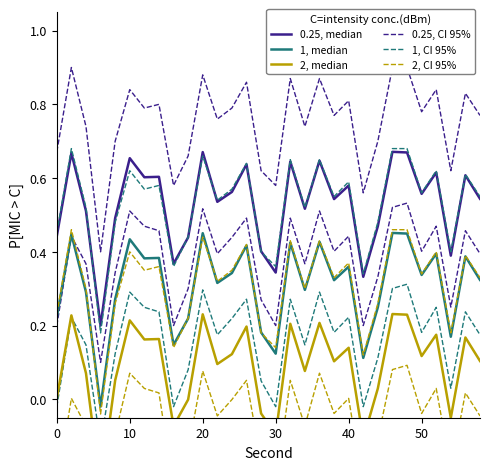

What are all the series names shown in the legend?

0.25, median, 0.25, CI 95%, 1, median, 1, CI 95%, 2, median, 2, CI 95%